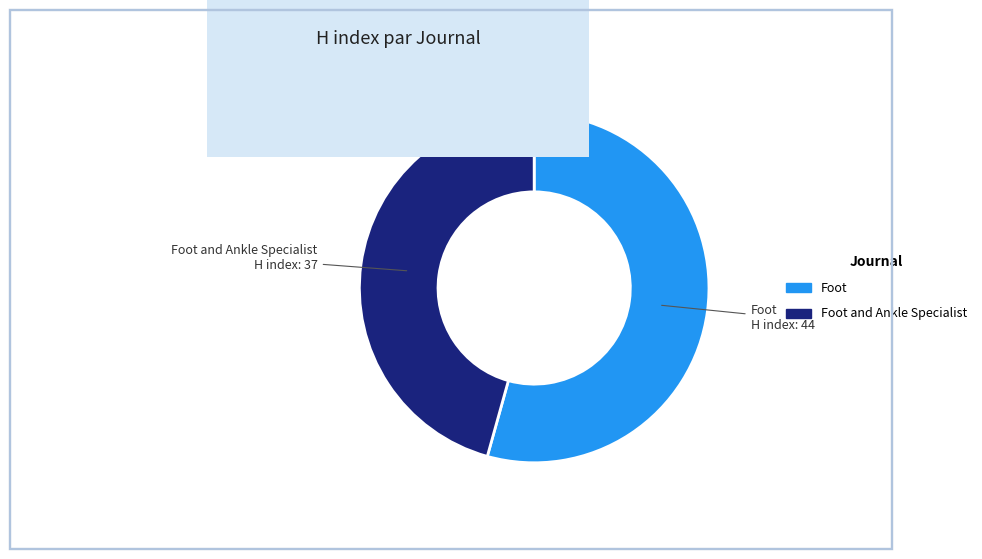

Is there a majority slice in this chart?

Yes